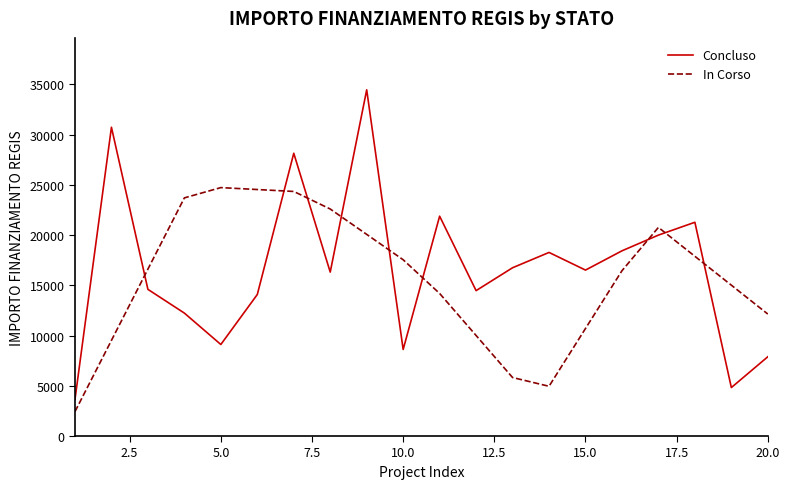

True or false: Concluso and In Corso cross at least once.

True